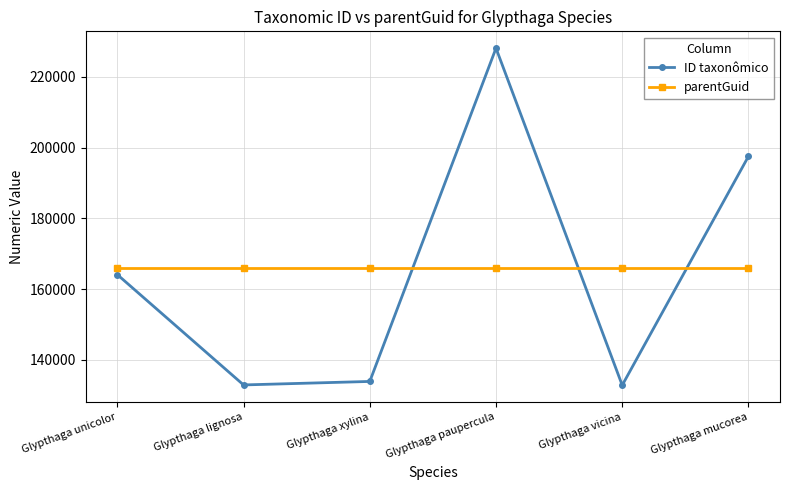

What are all the series names shown in the legend?

ID taxonômico, parentGuid